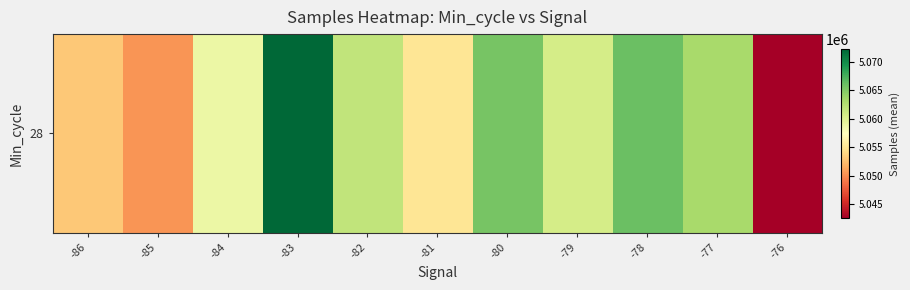

What is the smallest value displayed?

5042631.0